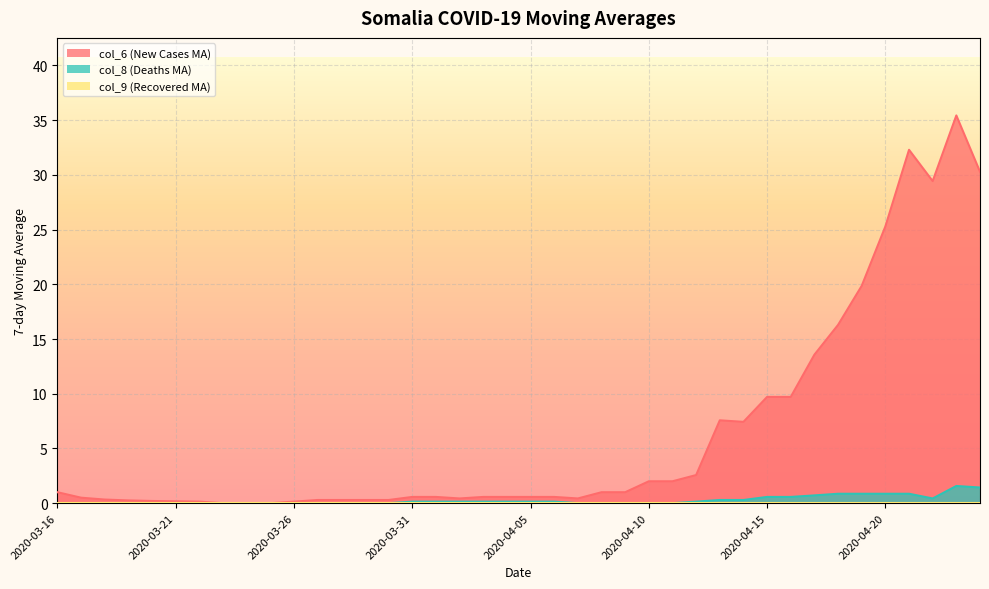

What is the sum of the col_8 (Deaths MA) values at 2020-03-26 and 2020-04-16?

0.6